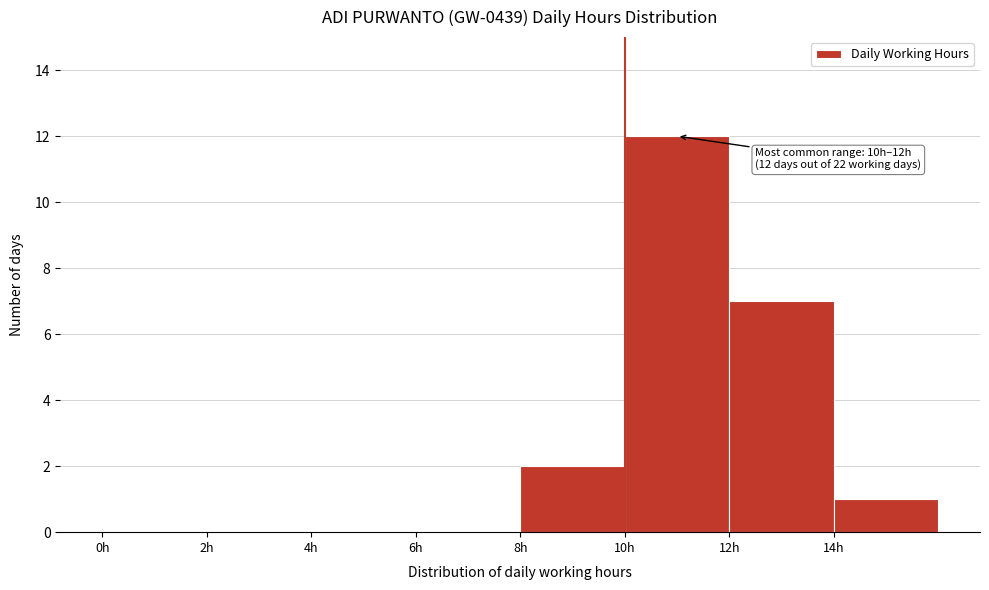

Over which range of the x-axis is the bar tallest?

10 to 12